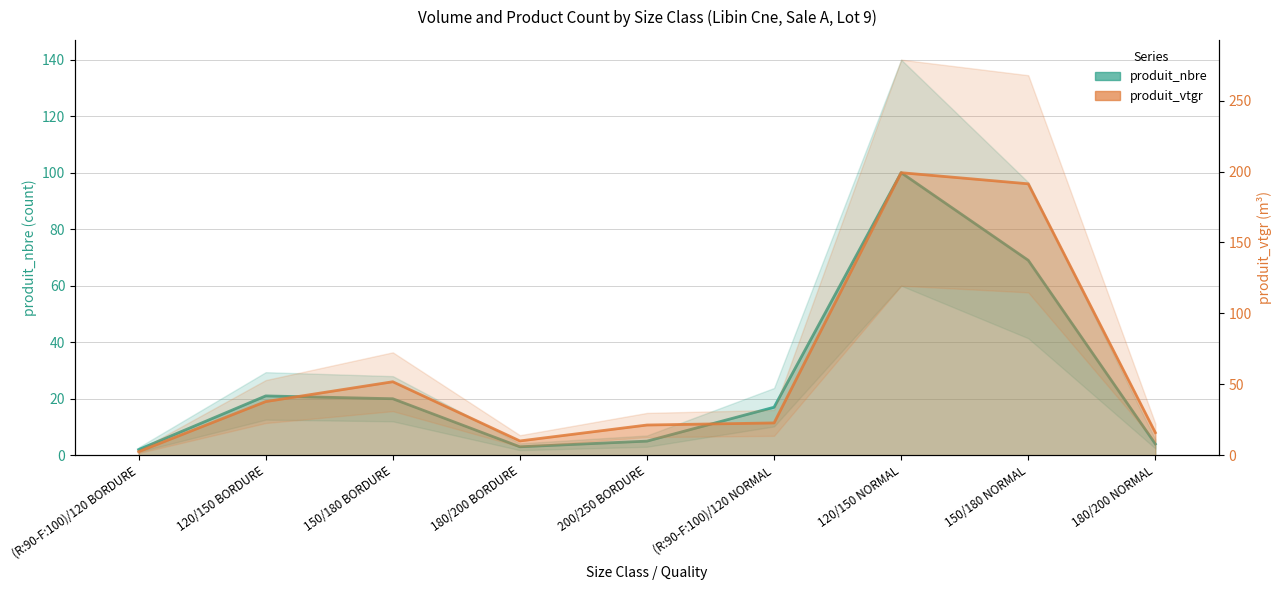

How many values in the produit_vtgr series exceed 22?

5